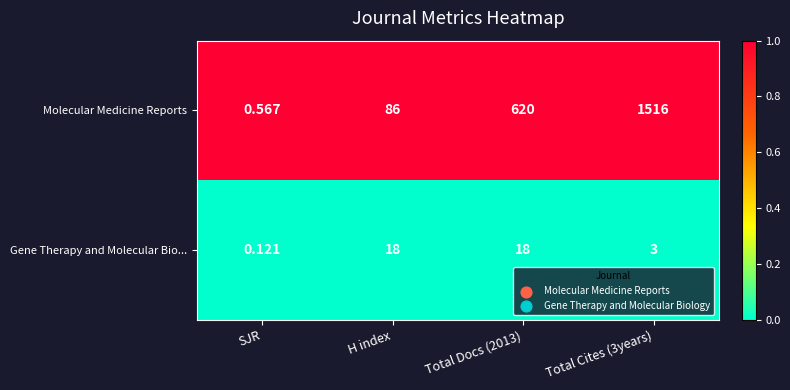

Which series changed the most between H index and Total Cites (3years)?

Molecular Medicine Reports